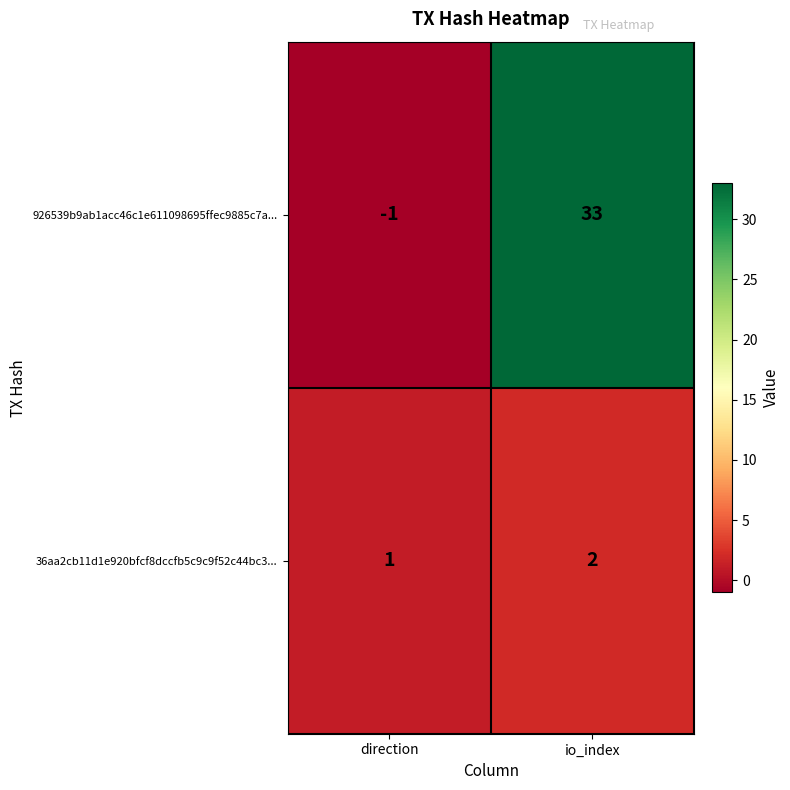

At which label does 36aa2cb11d1e920bfcf8dccfb5c9c9f52c44bc3... reach its peak?

io_index